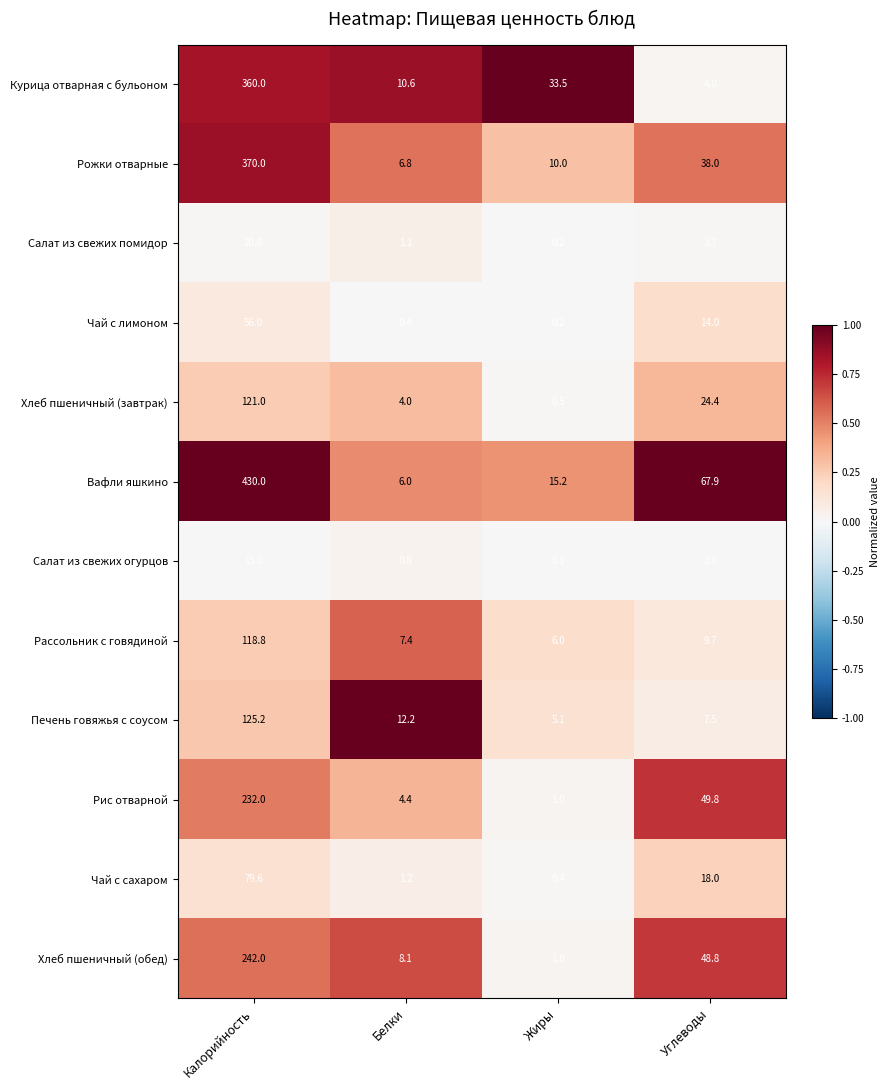

Is it true that Вафли яшкино equals 106.7 at Углеводы?

False